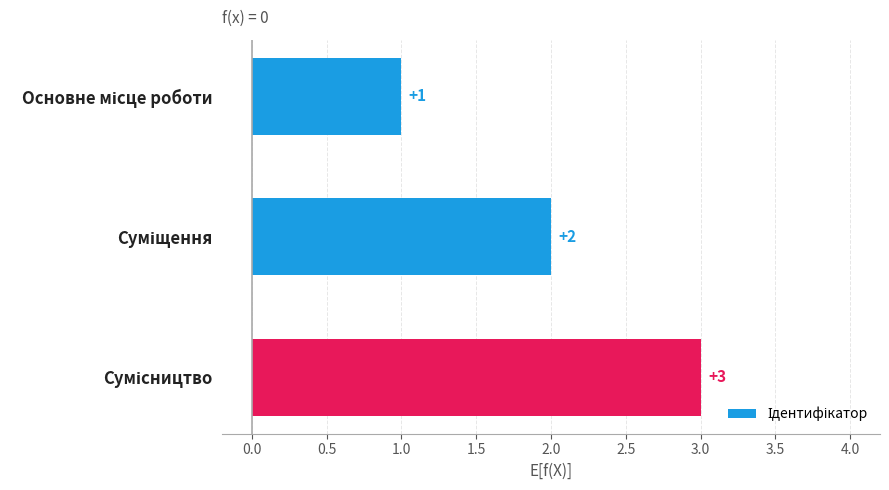

What is the value of the 1st bar from the top?

1